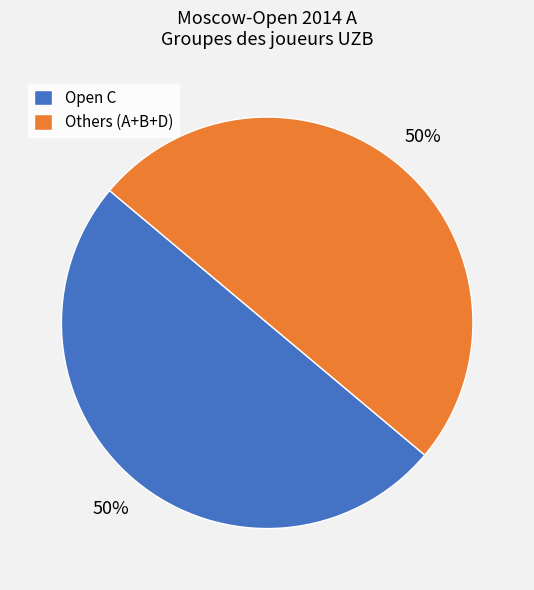

To the nearest percent, what percentage of the pie is Open C?

50%